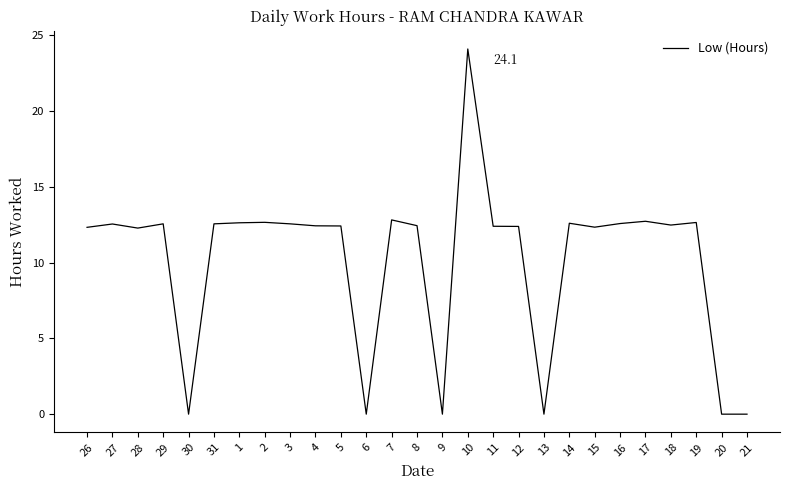

How many values exceed 12?

21